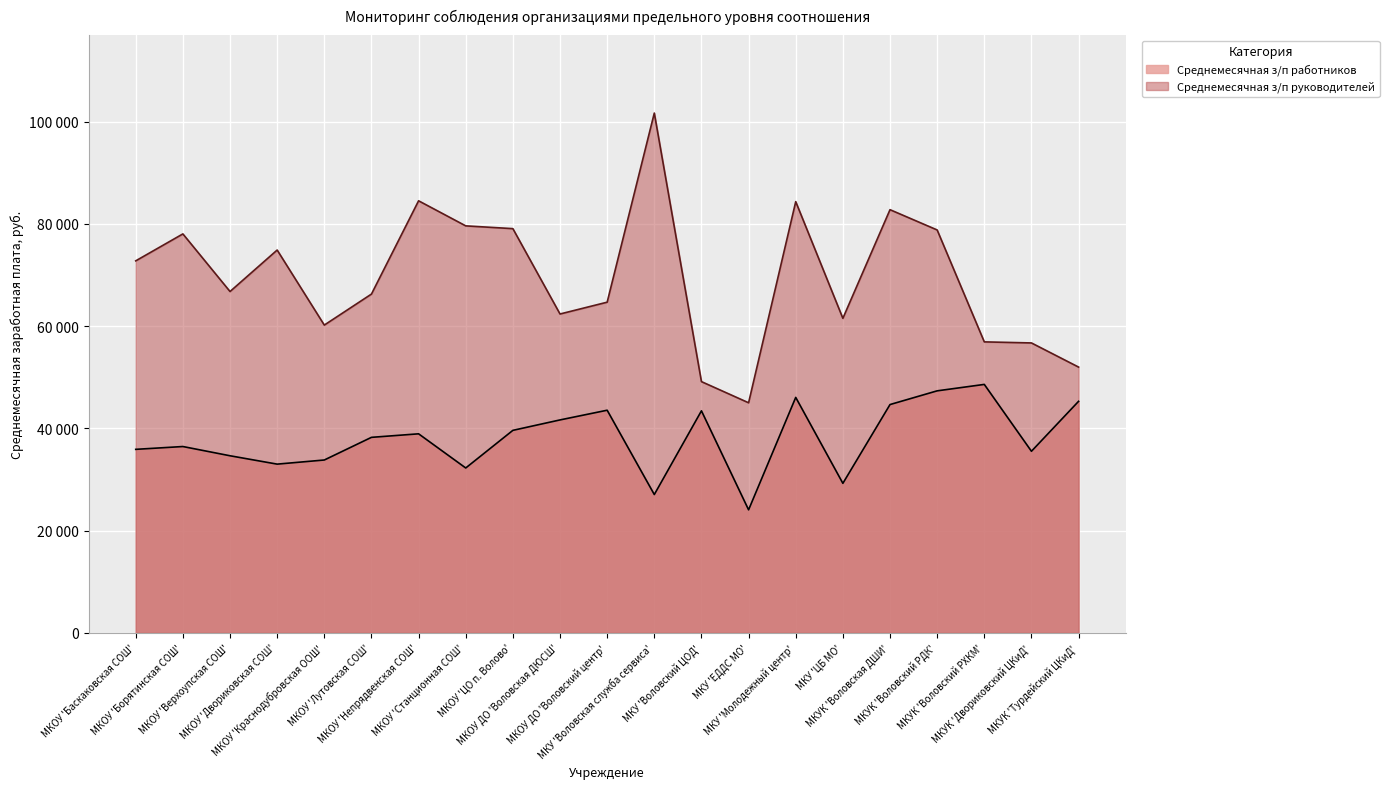

What is the difference between the highest and lowest values at МКУ 'ЕДДС МО'?

20942.0